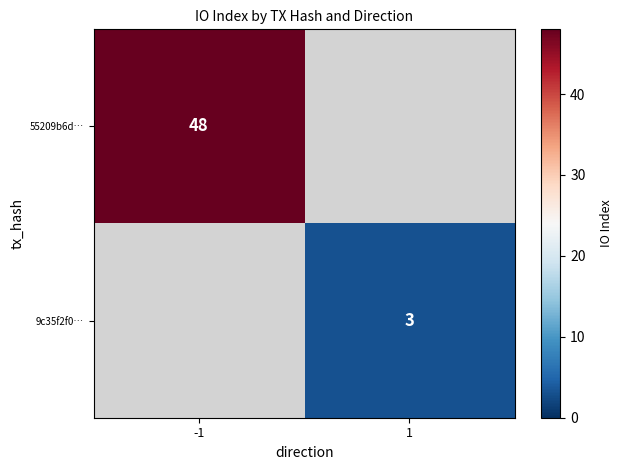

The 55209b6d… series shows 65 at -1. True or false?

False